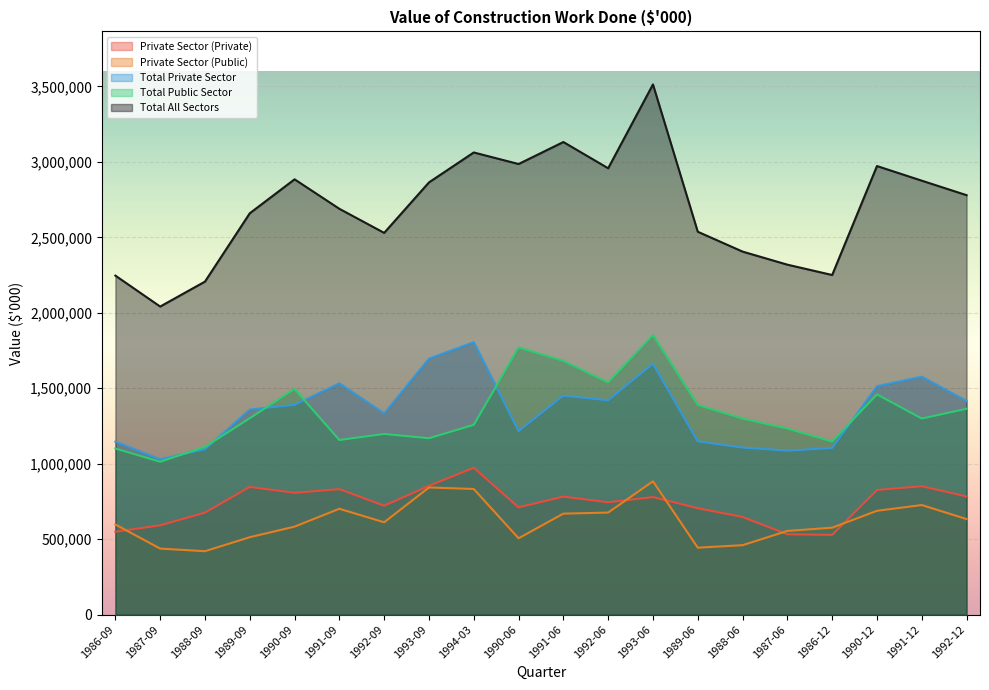

What is the label of the 17th point from the left?

1986-12